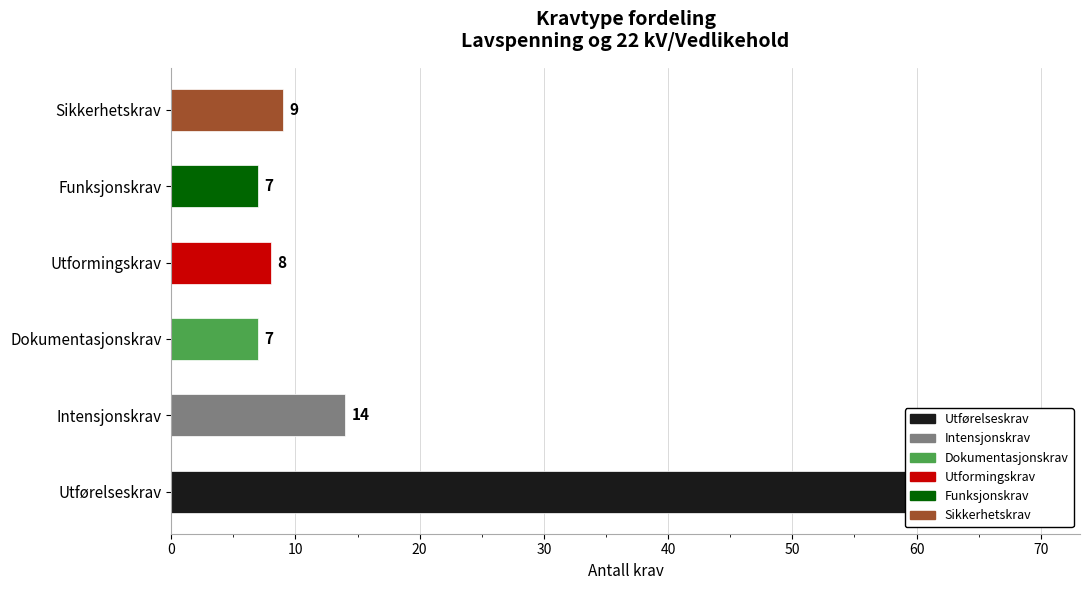

What is the difference between the second highest and minimum values?

7